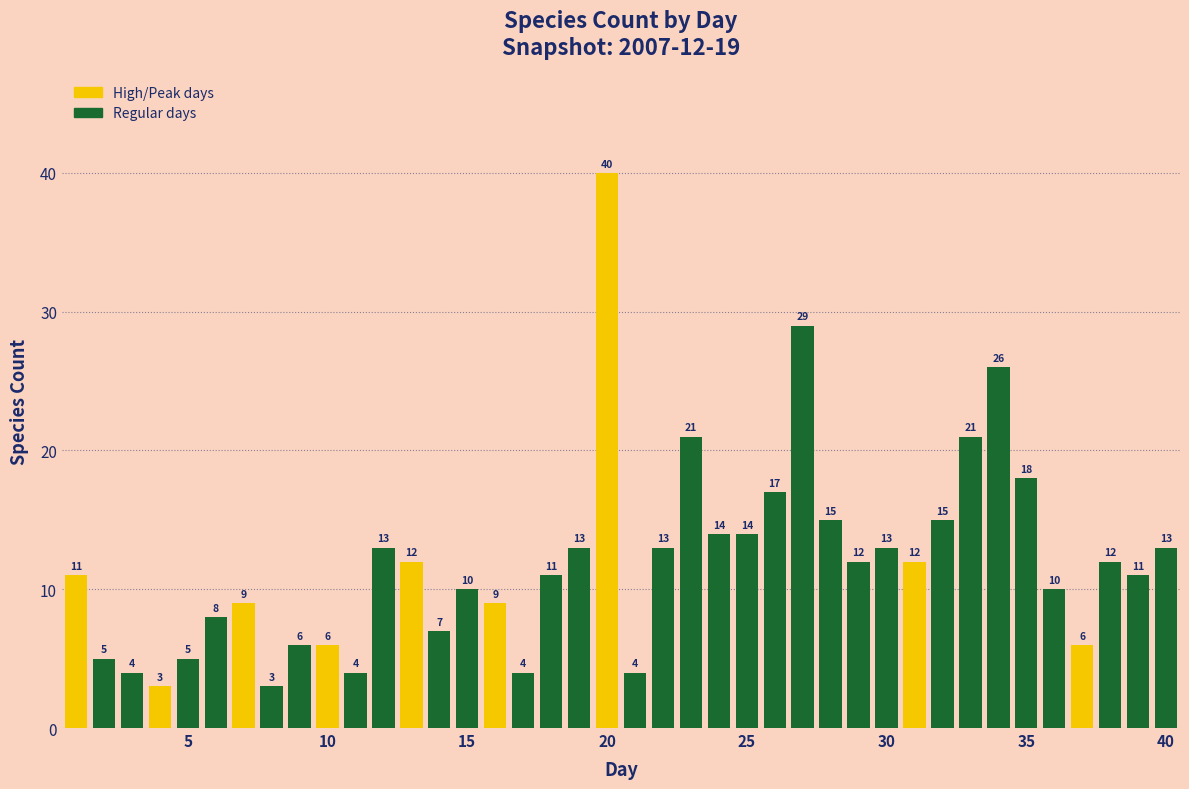

How many data points does each series have?

40